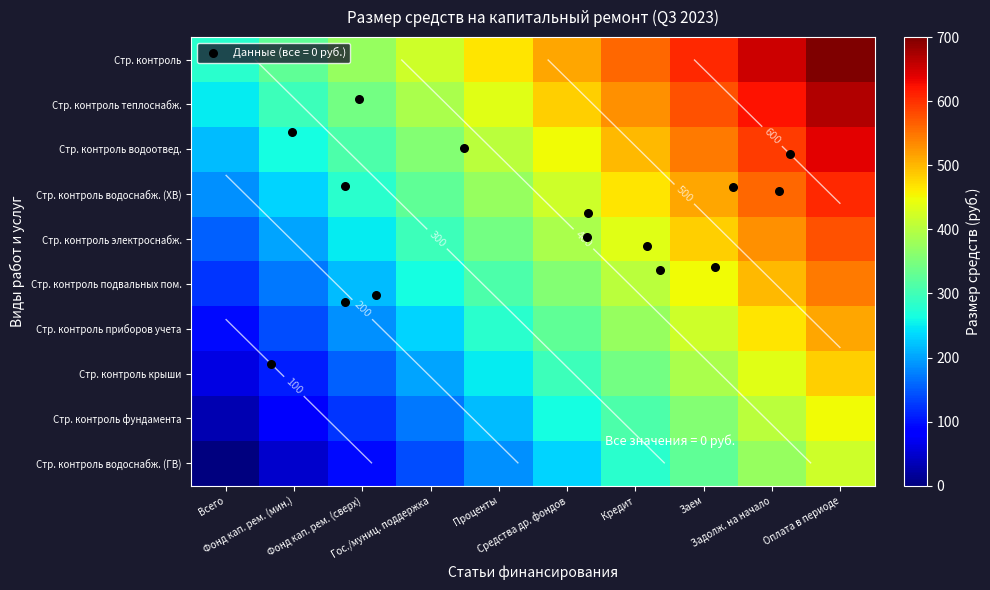

What is the total value across all series at Заем?

4666.7